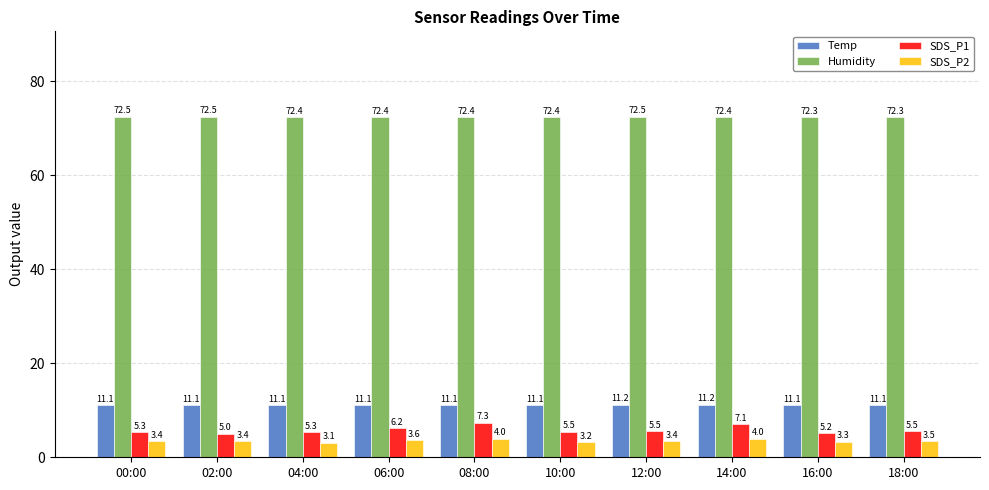

What is the maximum value shown in the chart?

72.5